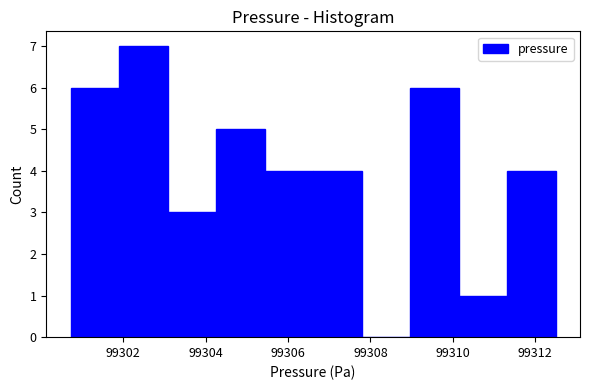

Reading left to right, transcribe this chart: for each bar, give the range it covers on the x-axis and its height. Neither the bar edges nor the heights are printed on the chart, so give them approximately, as read against the axes.

99300.8 to 99301.8: 6
99301.8 to 99303.0: 7
99303.0 to 99304.2: 3
99304.2 to 99305.4: 5
99305.4 to 99306.6: 4
99306.6 to 99307.8: 4
99307.8 to 99309.0: 0
99309.0 to 99310.2: 6
99310.2 to 99311.4: 1
99311.4 to 99312.6: 4